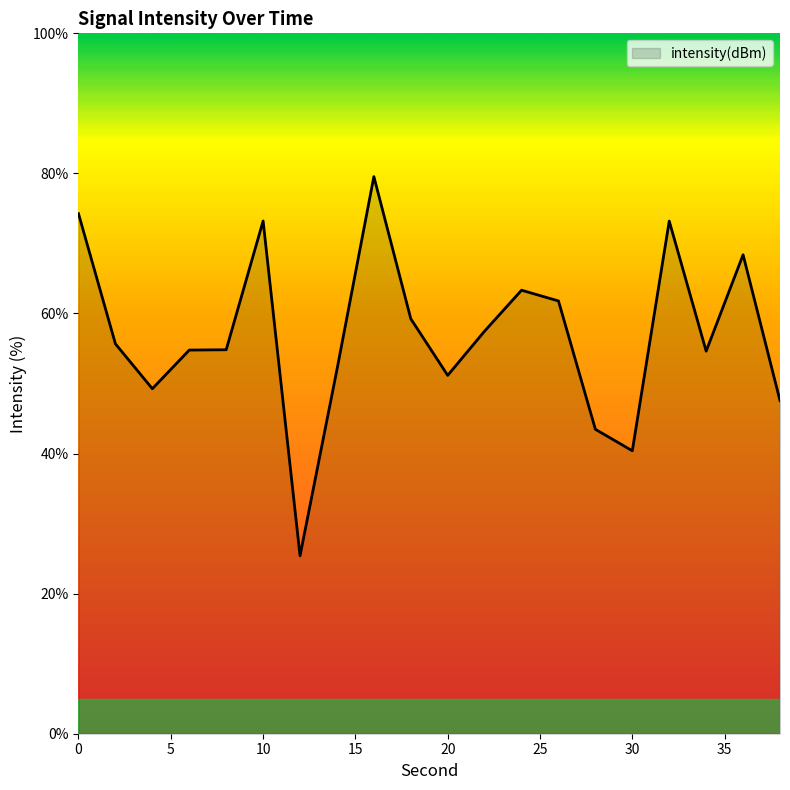

What is the greatest value displayed?

79.5